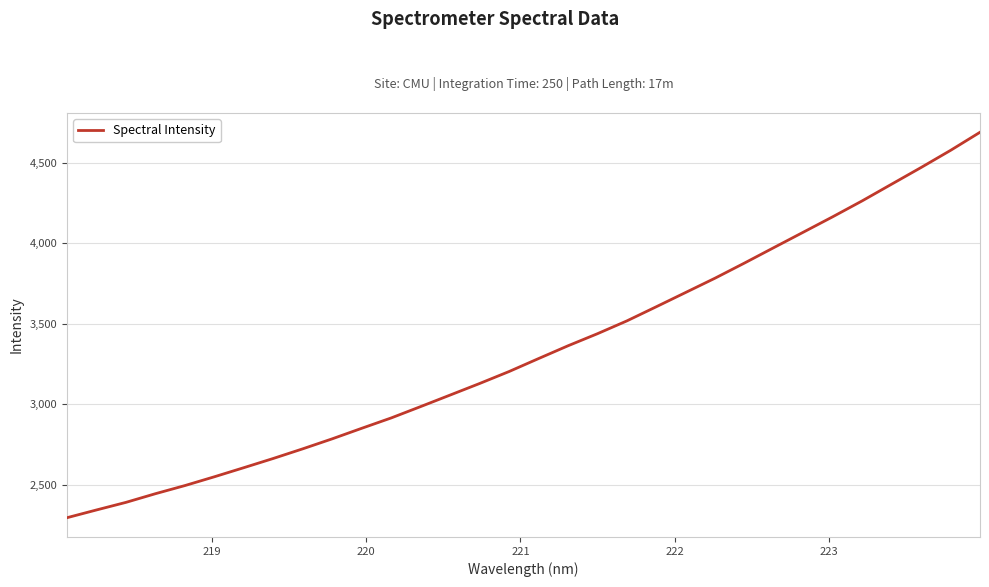

What is the maximum value shown in the chart?

4688.0